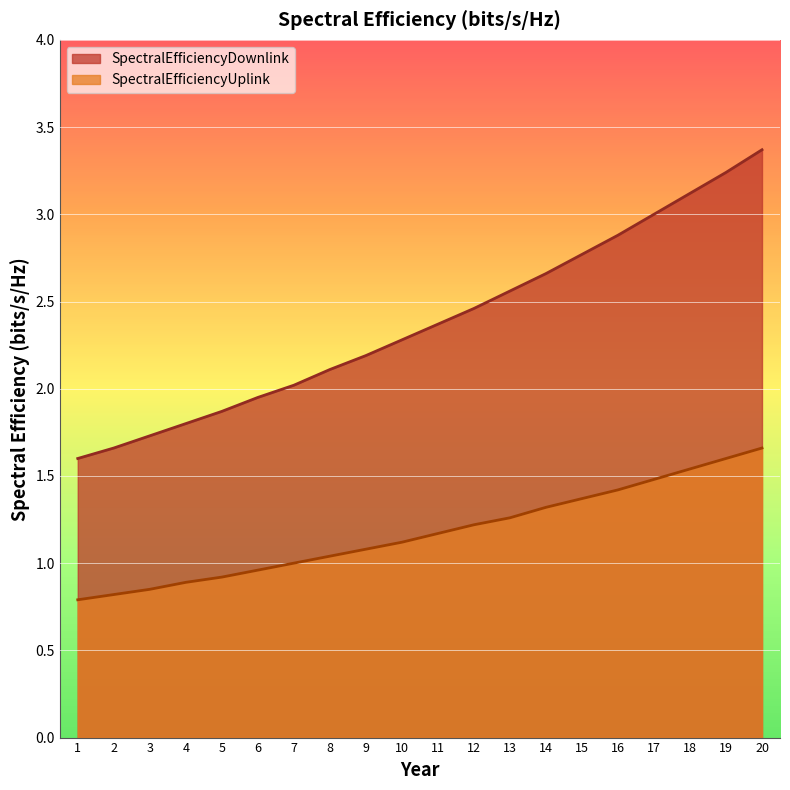

Count the number of data series in this chart.

2